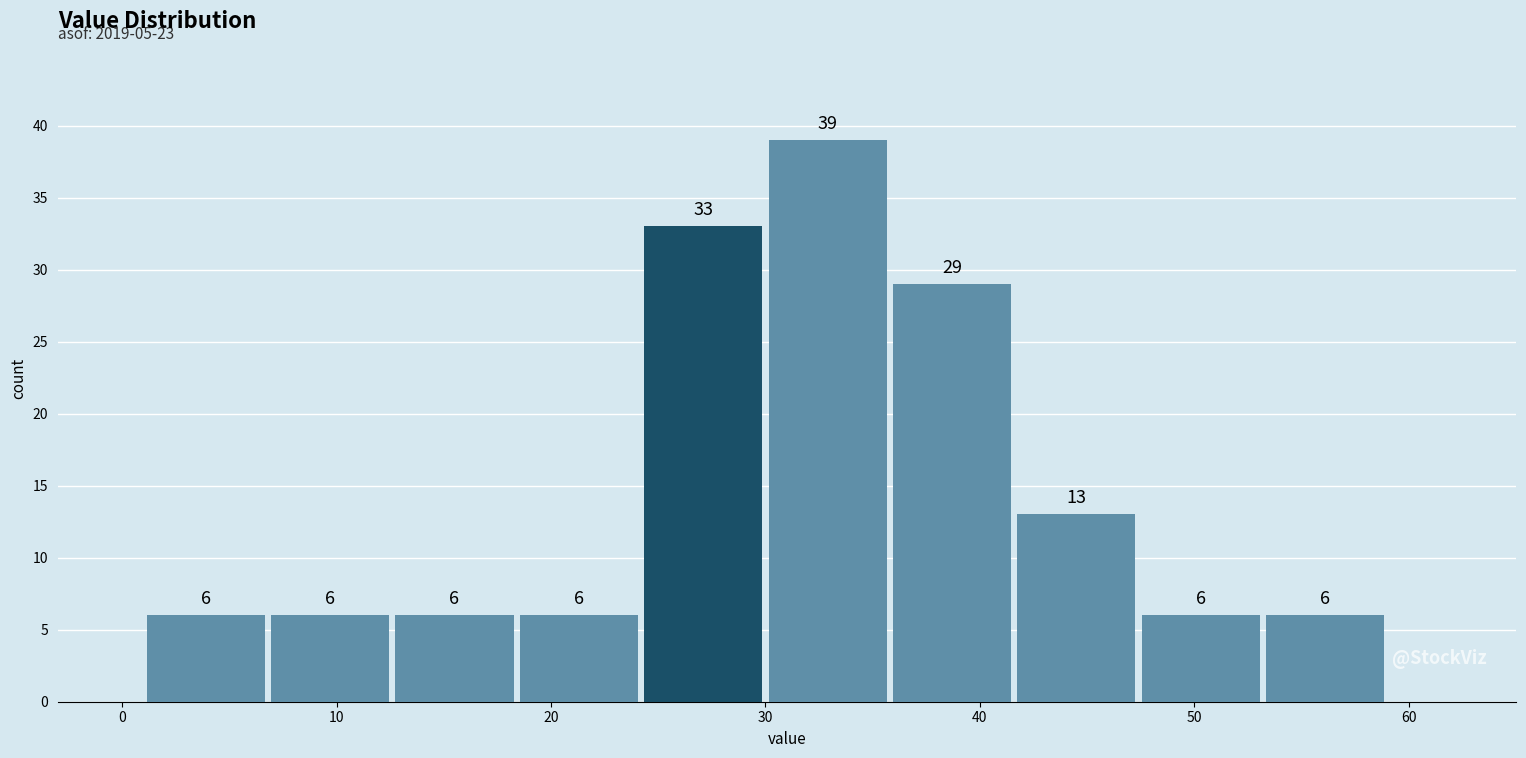

Over which range of the x-axis is the bar tallest?

30.0 to 35.8